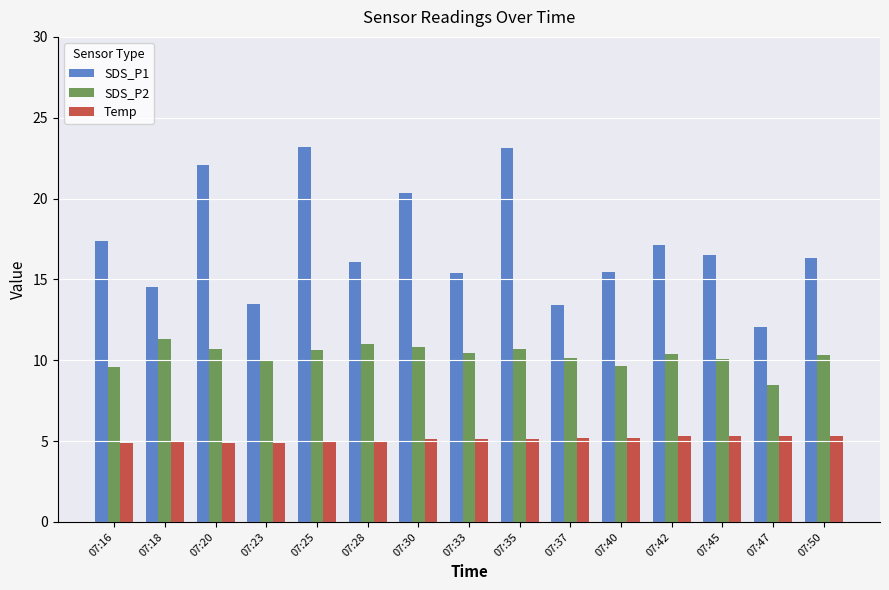

Rank the series by their maximum value, from lowest to highest.

Temp, SDS_P2, SDS_P1